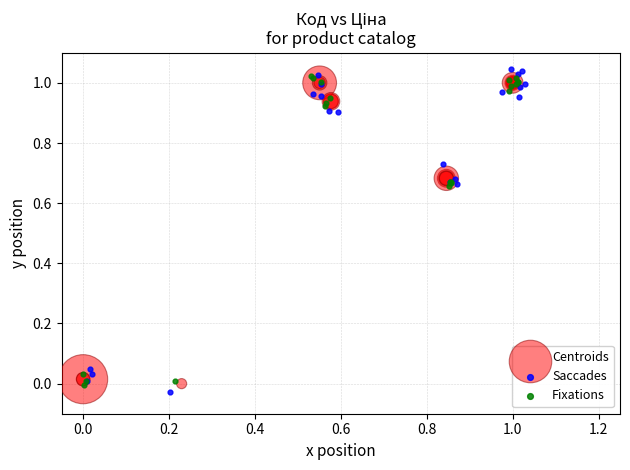

Which series reaches the maximum Y coordinate?

Saccades